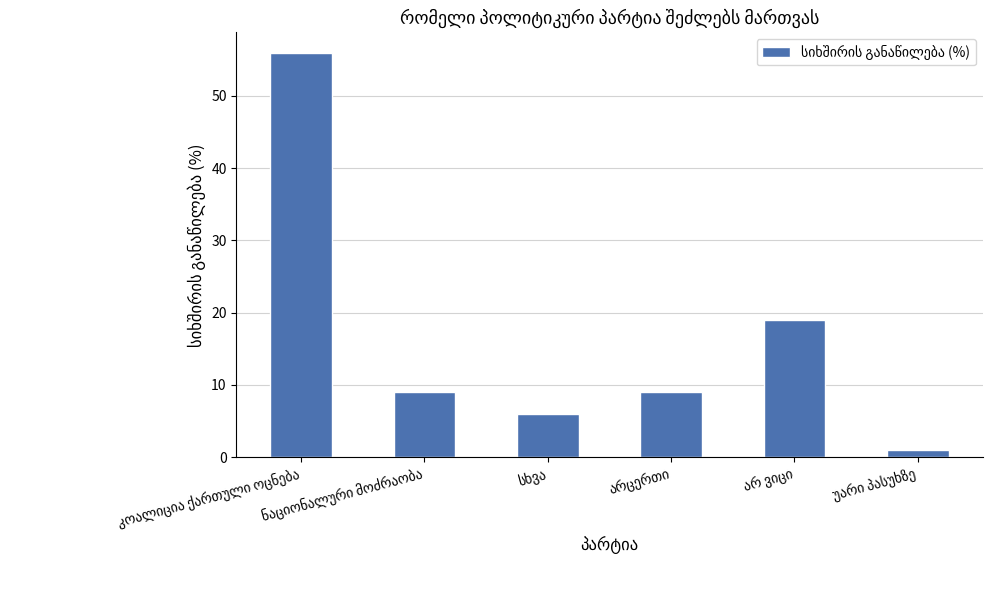

Reading left to right, list all the values displayed in this chart.

56	9	6	9	19	1